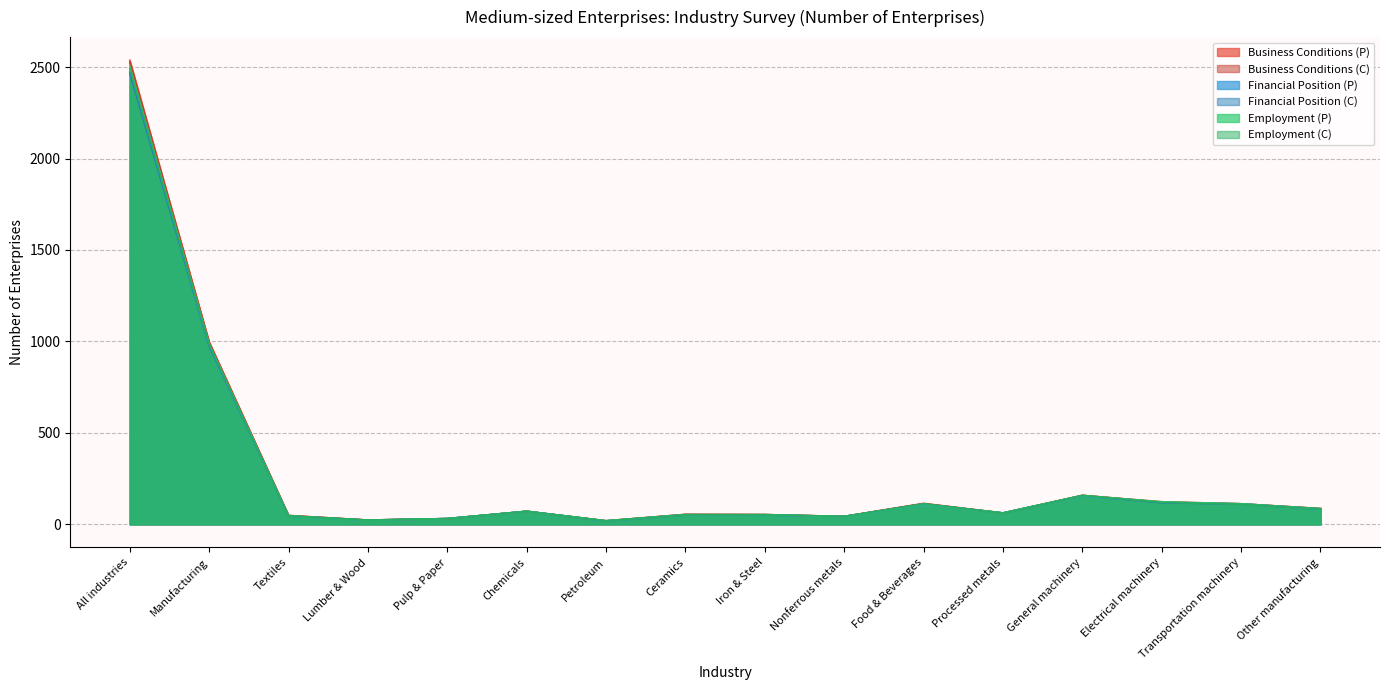

How many interior local valleys does the Employment (P) series have?

4